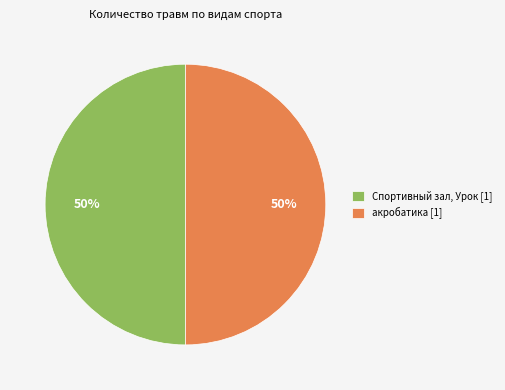

The акробатика [1] slice represents 62% of the pie. True or false?

False